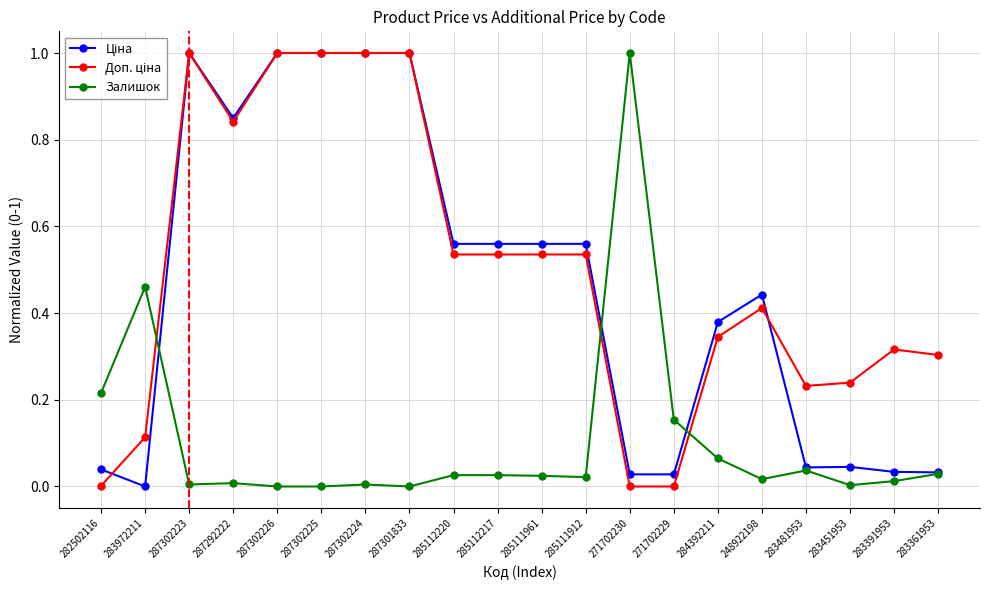

Between 285112217 and 287302224, which is larger?

287302224